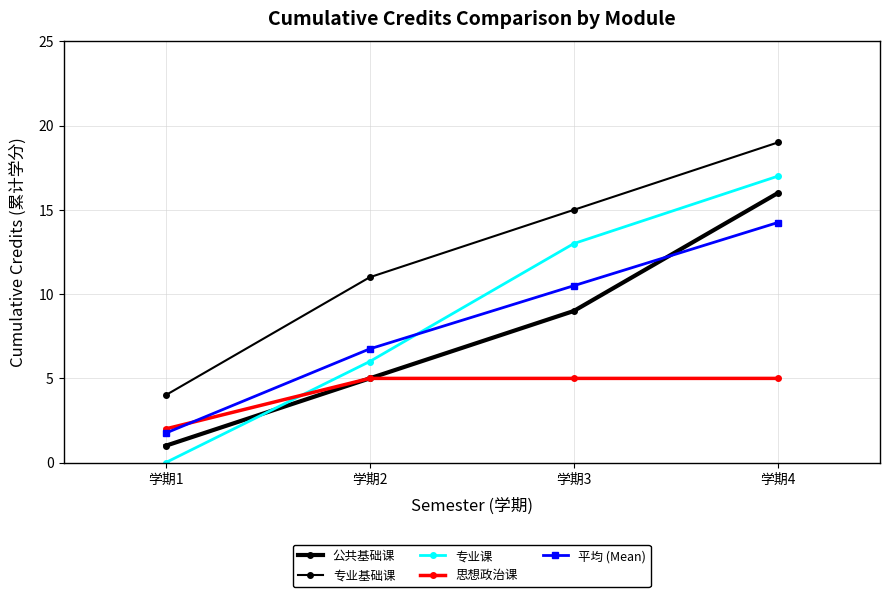

The 专业课 series shows 7.7 at 学期3. True or false?

False